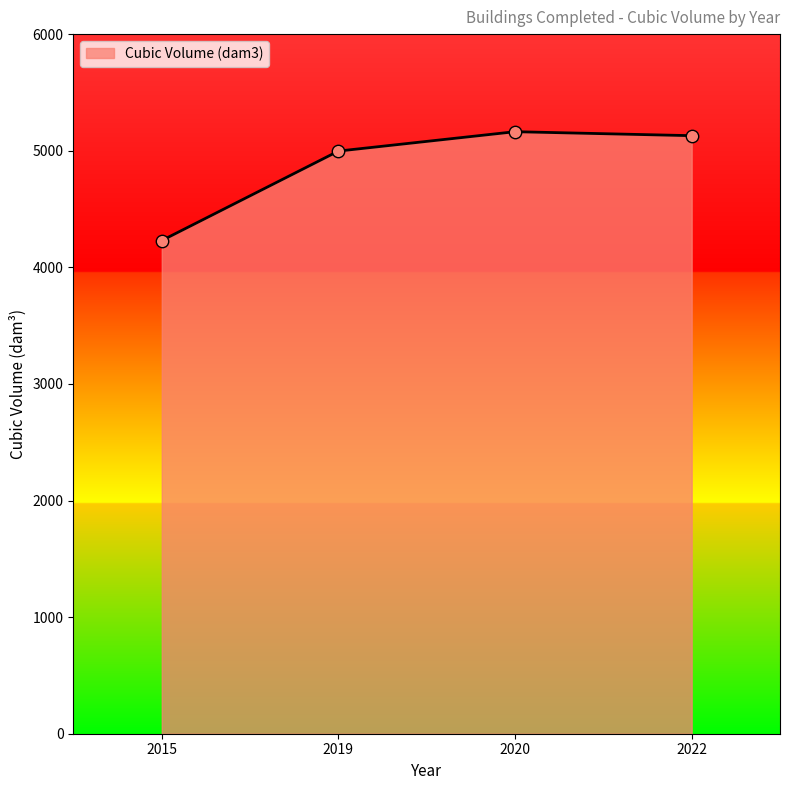

Approximately how many times larger is the value at 2015 compared to 2022?

0.8